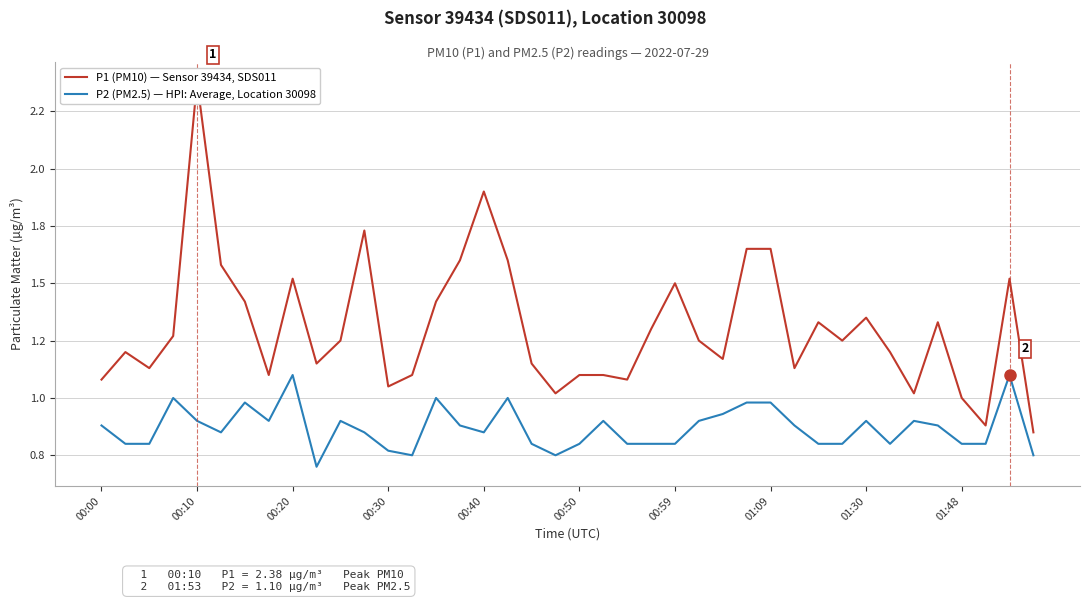

How many interior local valleys does the P1 (PM10) — Sensor 39434, SDS011 series have?

11